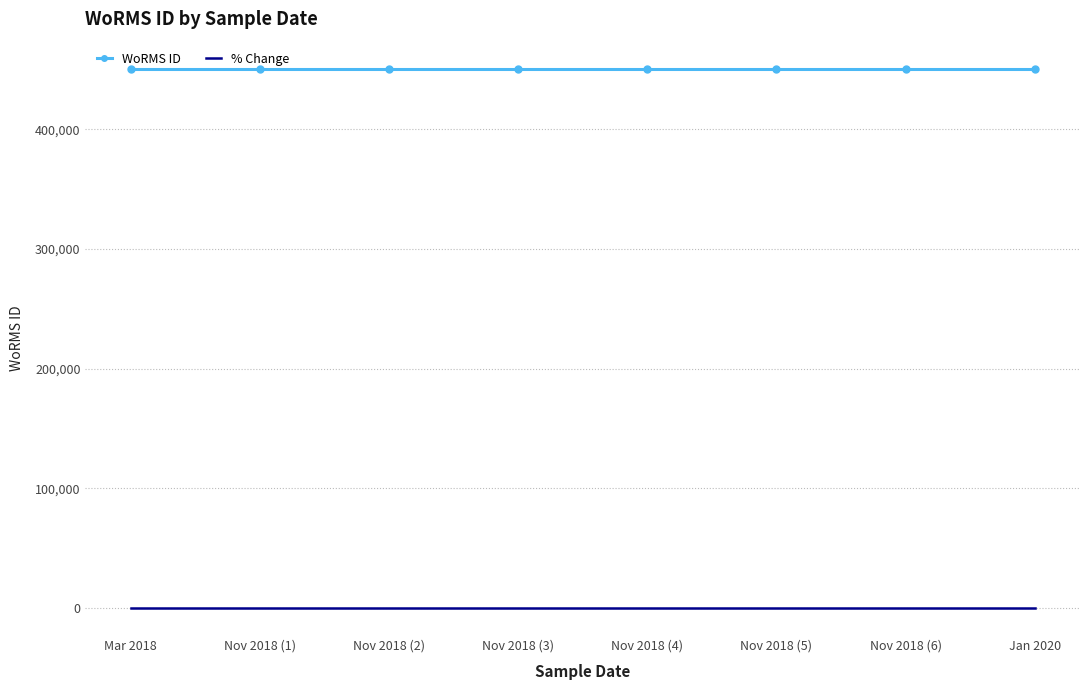

The % Change series shows 0 at Mar 2018. True or false?

True